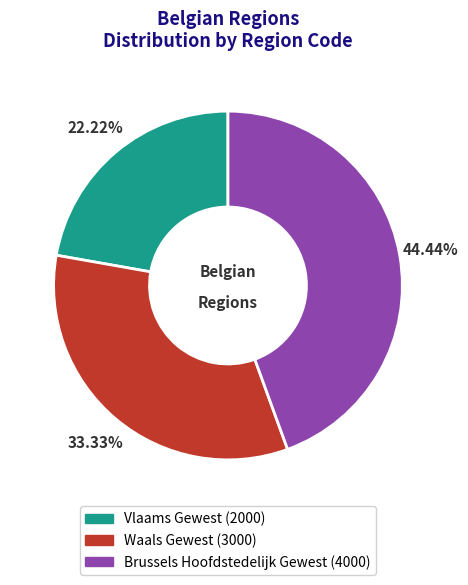

Combined, what portion of the pie is Waals Gewest and Brussels Hoofdstedelijk Gewest?

77.8%